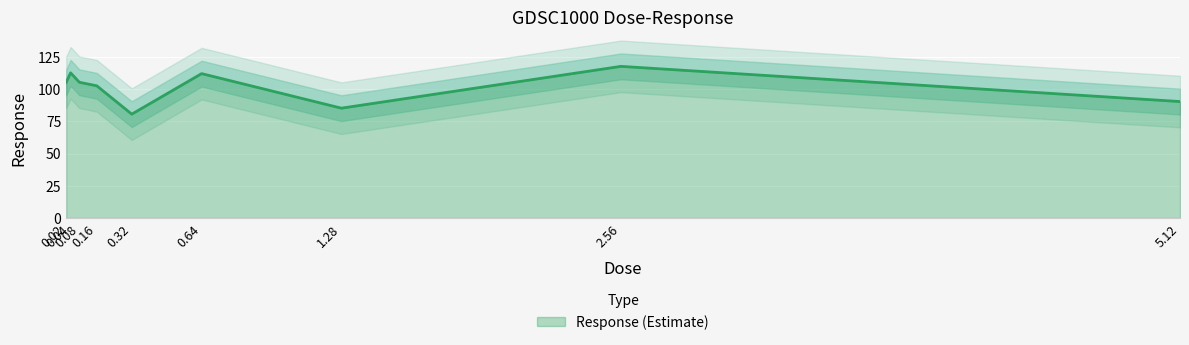

Where is the data nearest to the value 99?

0.16